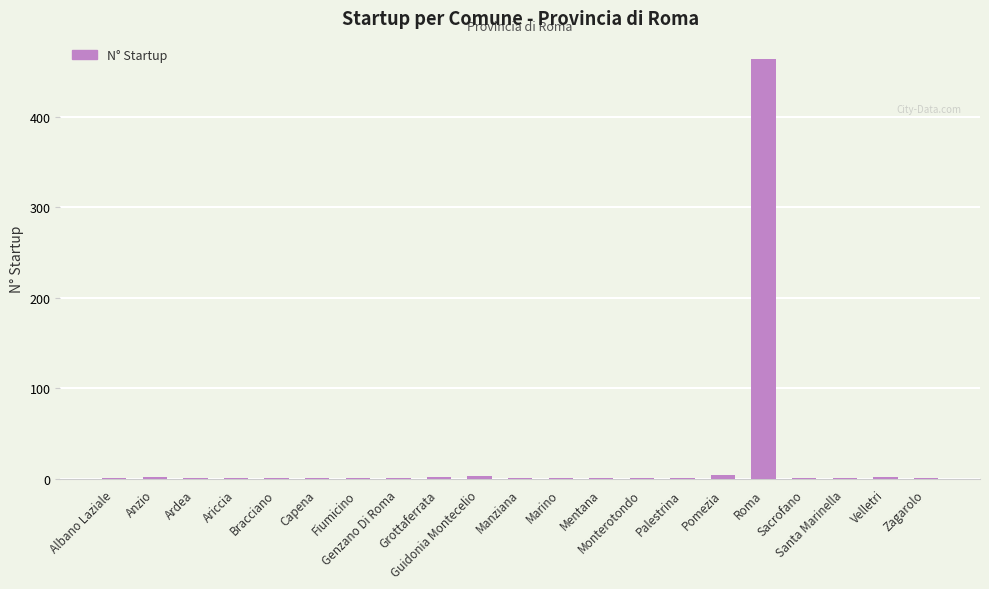

Are the bars horizontal?

No